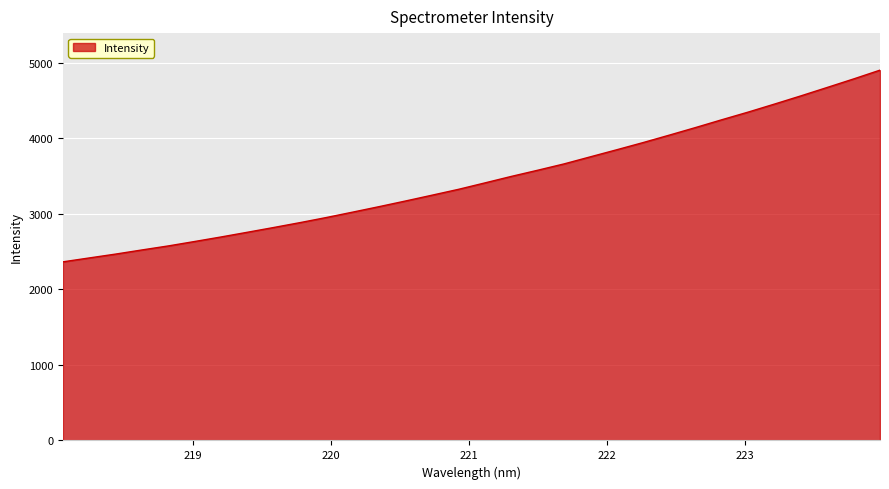

What is the difference between the maximum and minimum values?

2537.6